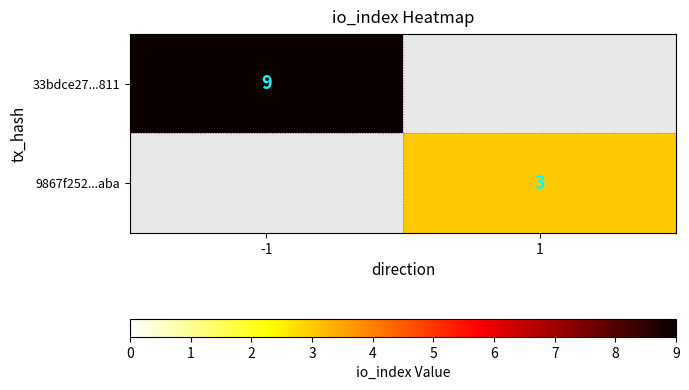

The value of 9867f252...aba at 1 is 4. True or false?

False